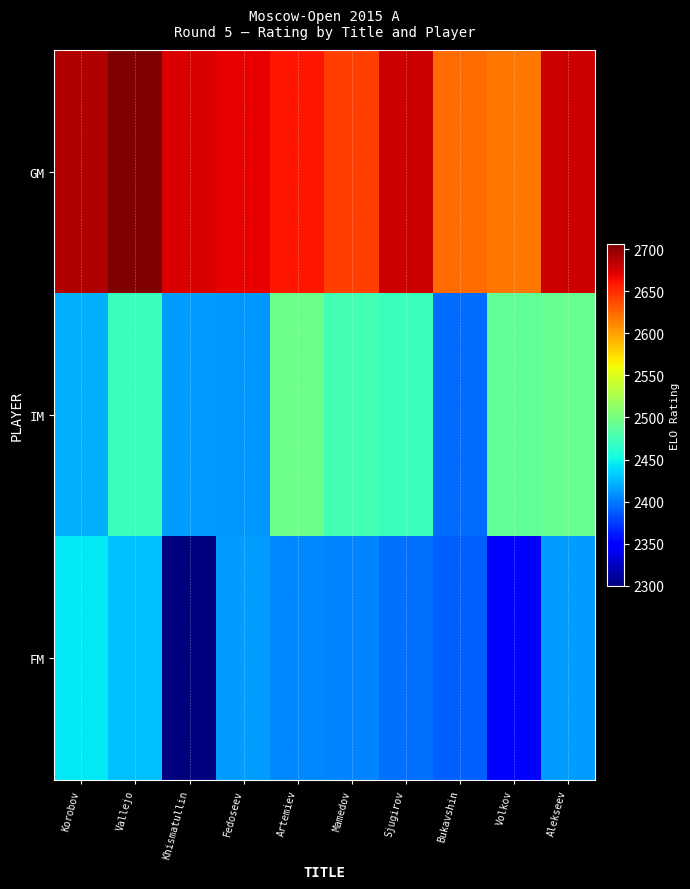

Which series has the largest total across all categories?

GM